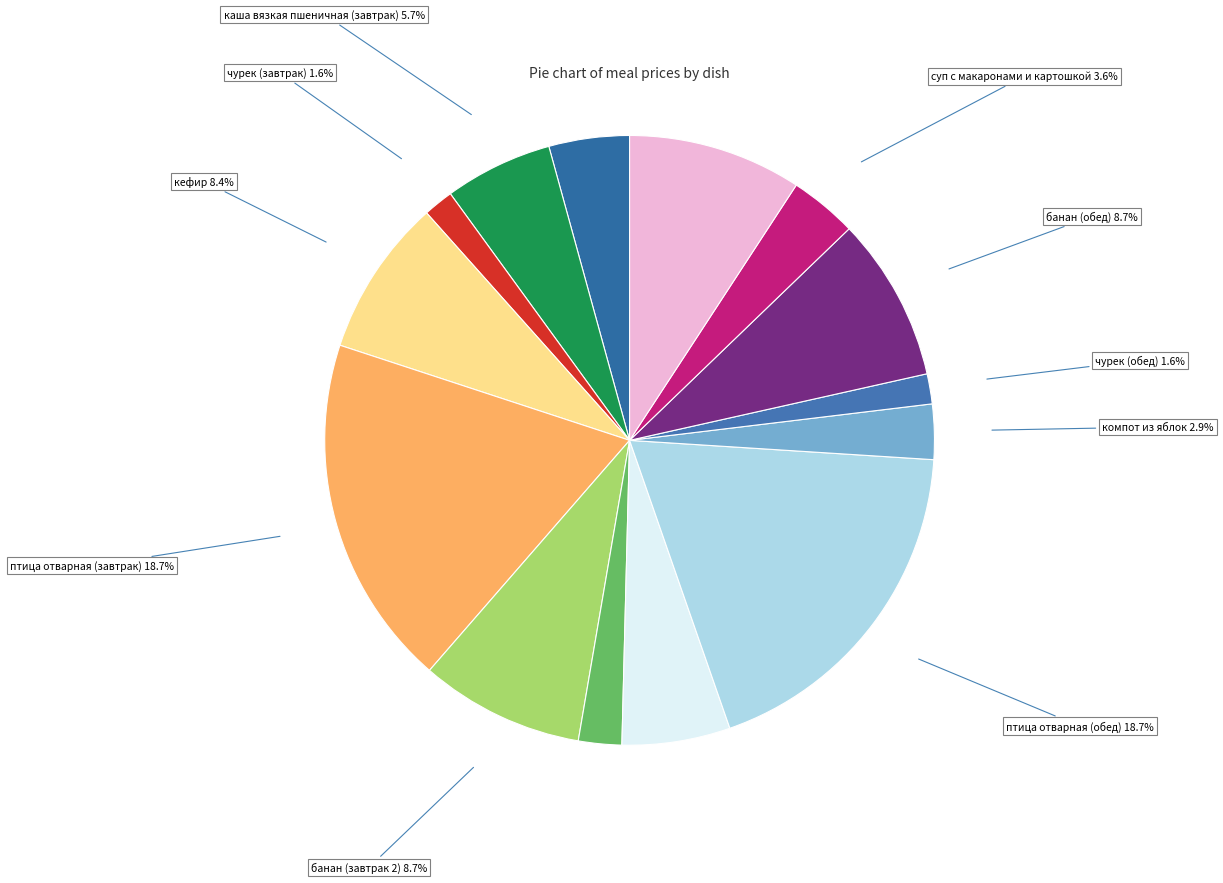

Approximately how many times larger is the value at чурек (завтрак) compared to каша вязкая пшеничная (завтрак)?

0.3